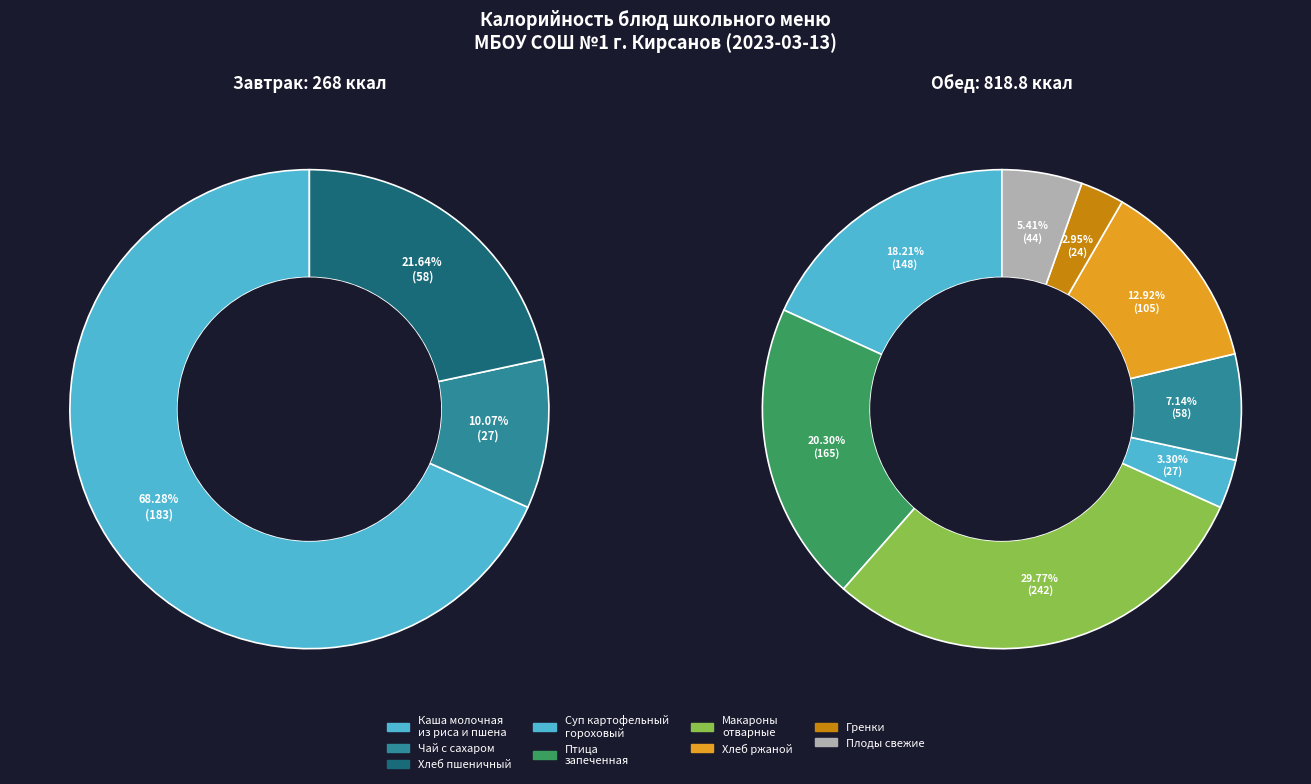

Is there a majority slice in this chart?

No